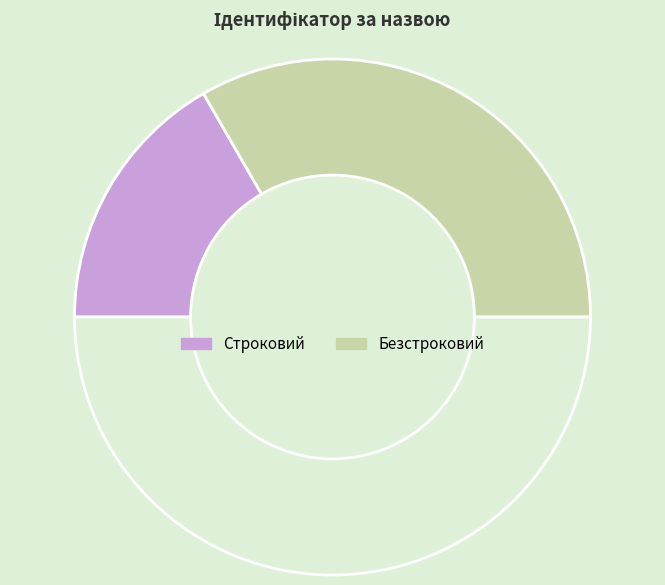

Rank the categories by value from highest to lowest.

Безстроковий, Строковий